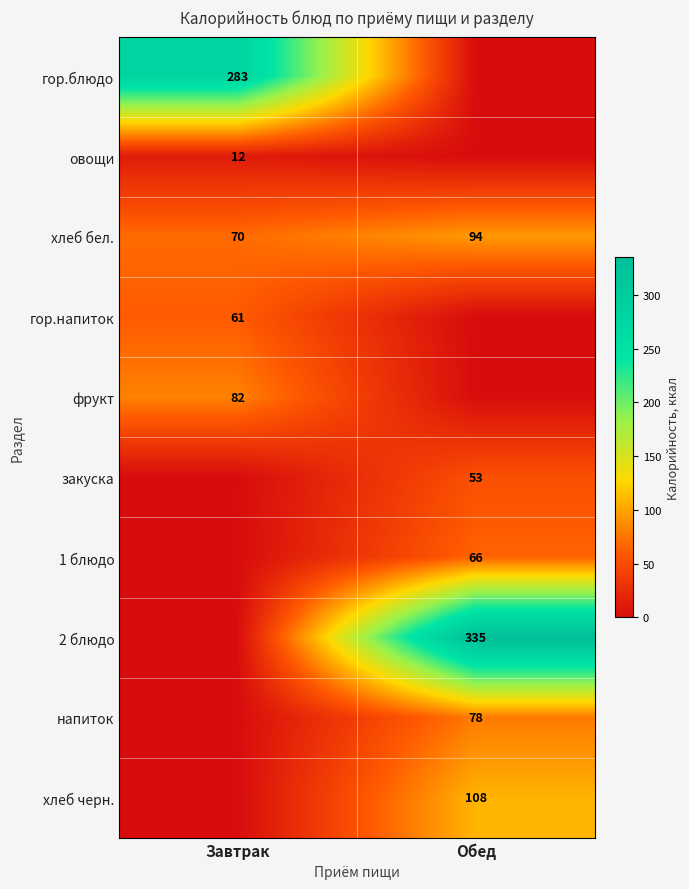

How many data points in хлеб бел. are less than 94?

1